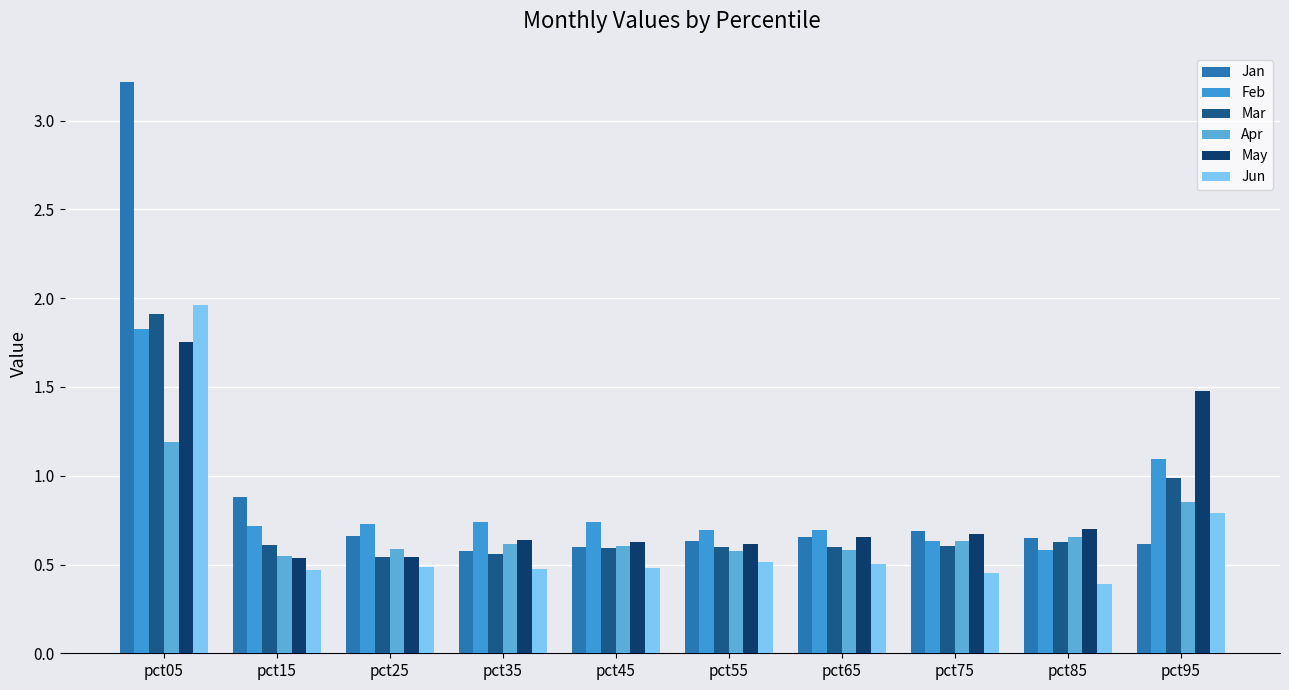

At how many categories does at least one series exceed 0?

10